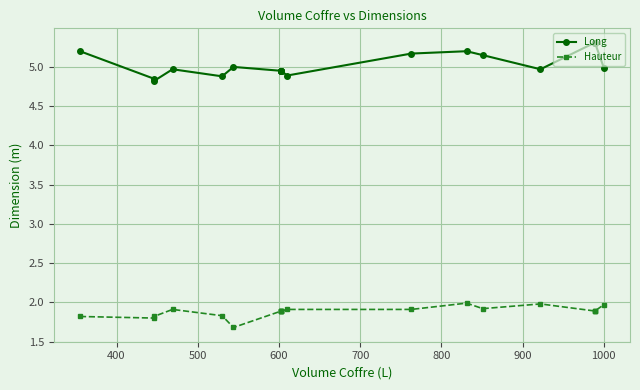

Is the value of Long at 500 greater than the value of Hauteur at 17?

Yes